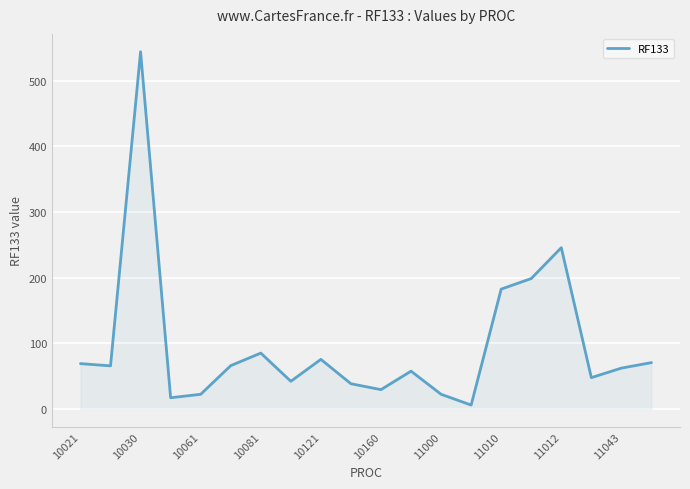

What is the average value?

97.3